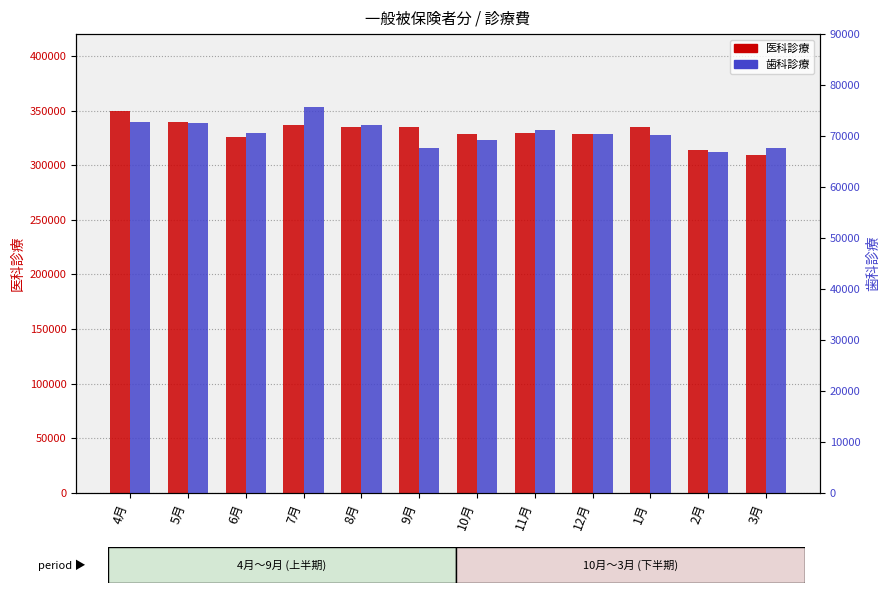

Is the value of 医科診療 at 1月 greater than the value of 歯科診療 at 7月?

Yes